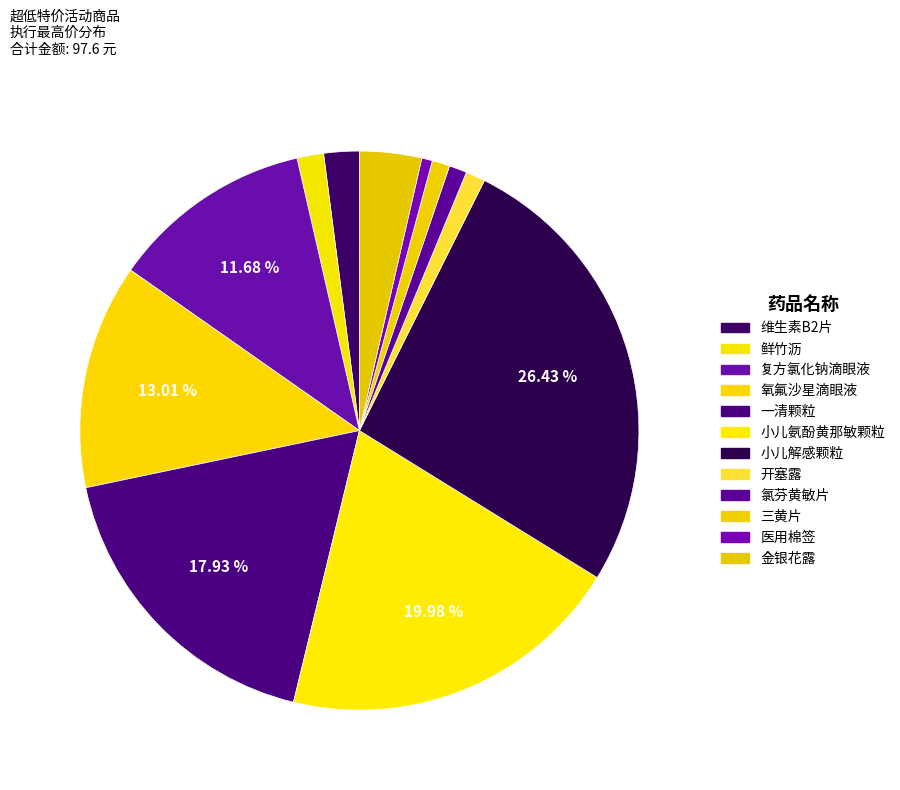

Is 医用棉签 the majority of the pie?

No